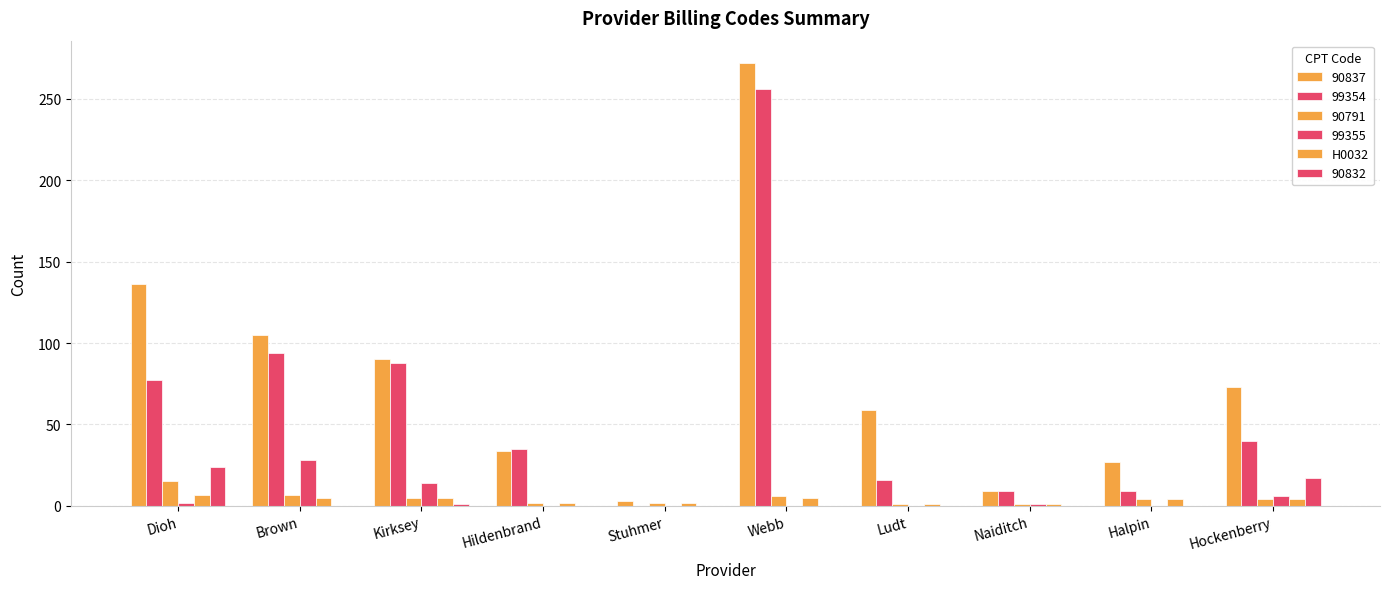

How many series are shown in this chart?

6